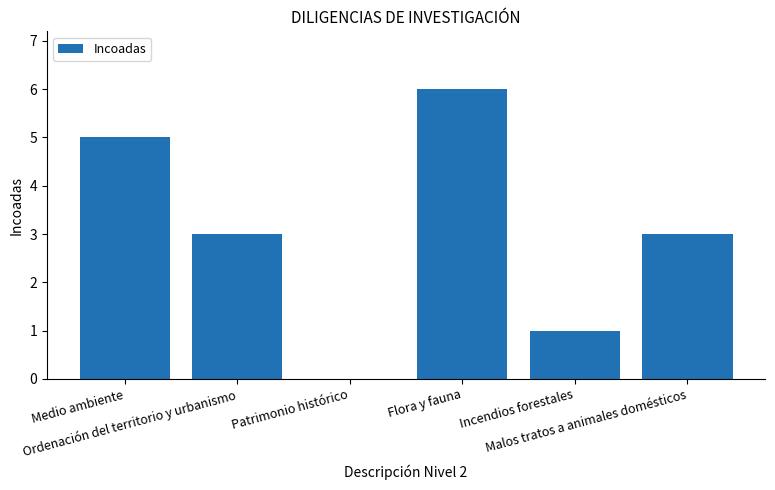

Is it true that the value at Malos tratos a animales domésticos is 1?

False